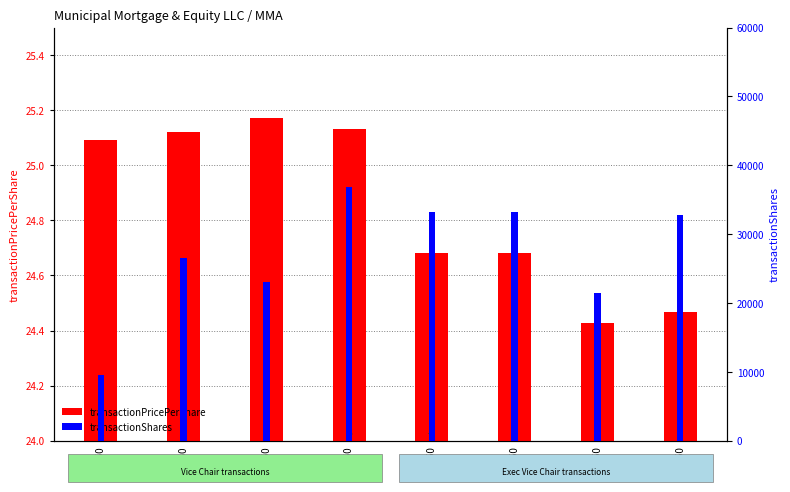

Where does the transactionShares series first go above 32800?

574350